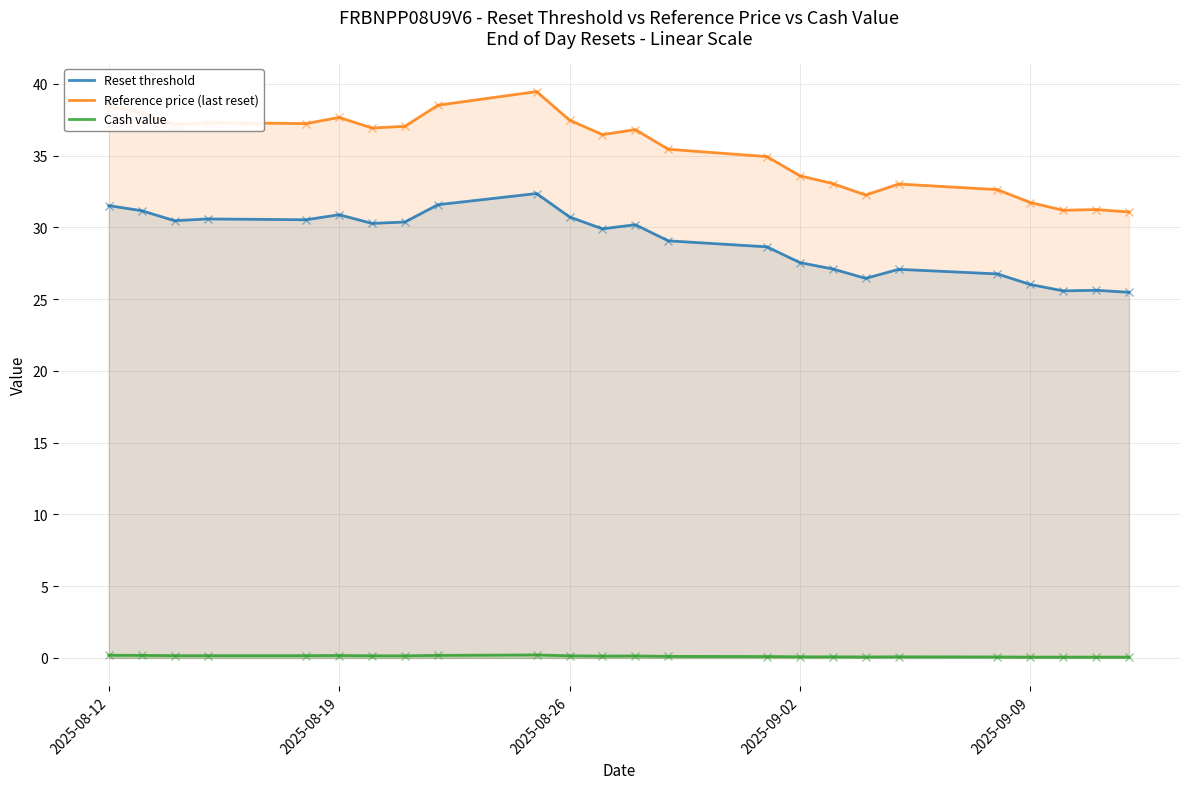

At 2025-08-19, list the series in order from smallest to largest.

Cash value, Reset threshold, Reference price (last reset)